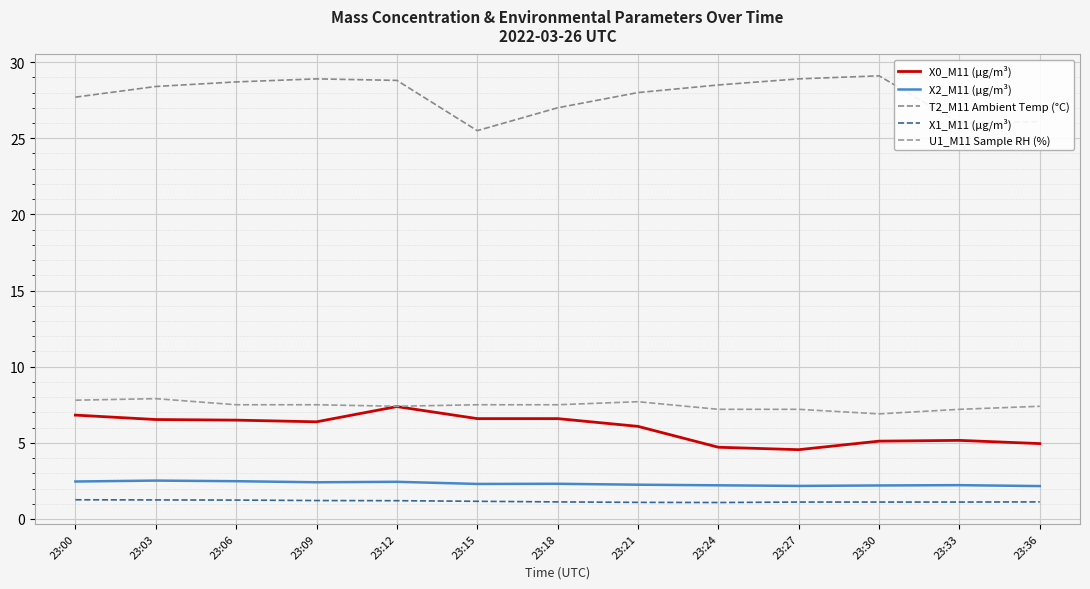

At which category is the sum across all series the highest?

23:12